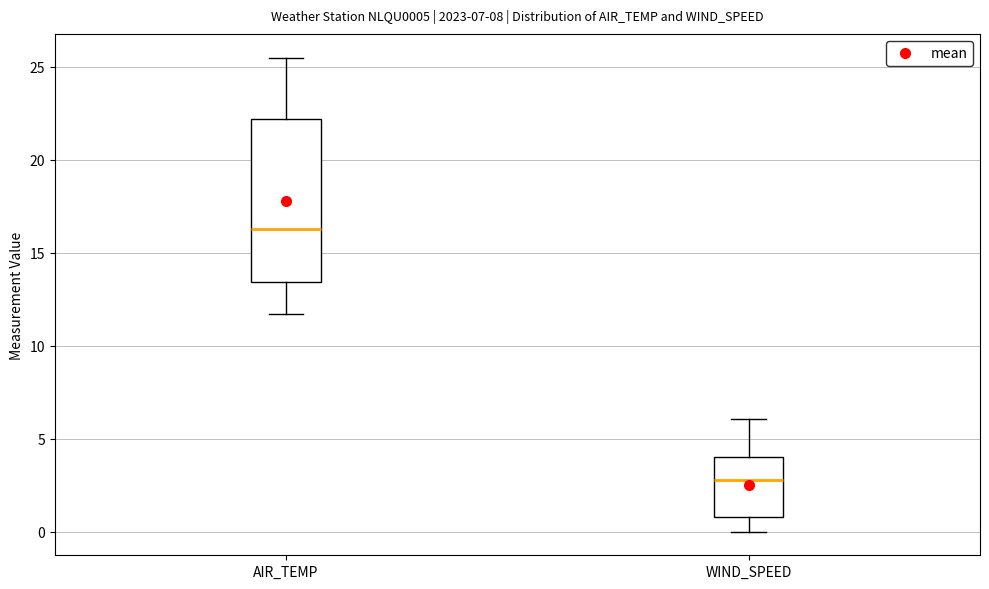

Which box is the tallest, from its lower edge to its upper edge?

AIR_TEMP